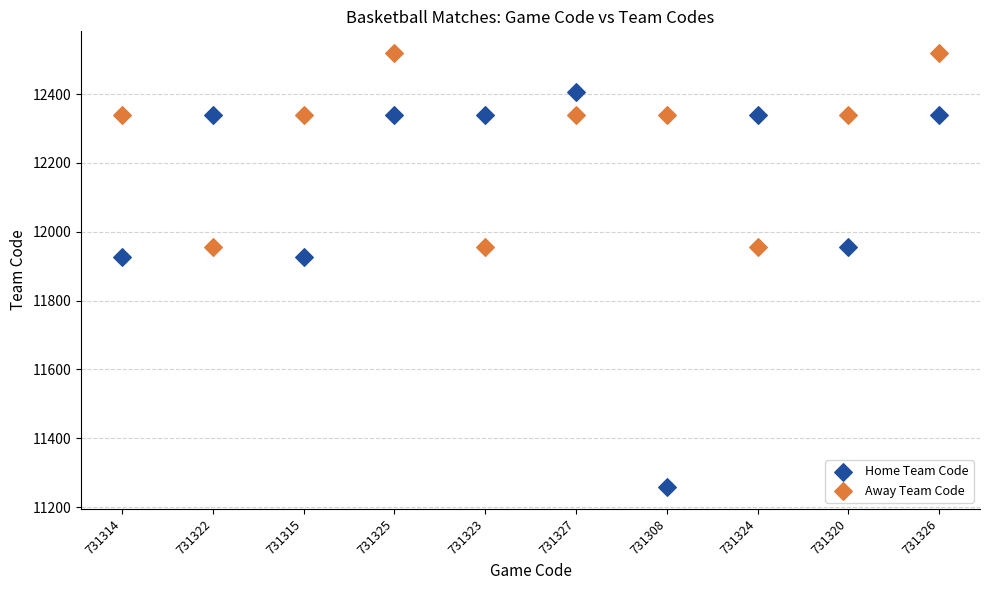

Across all data points, what is the range of Y values (max minus min)?

1261